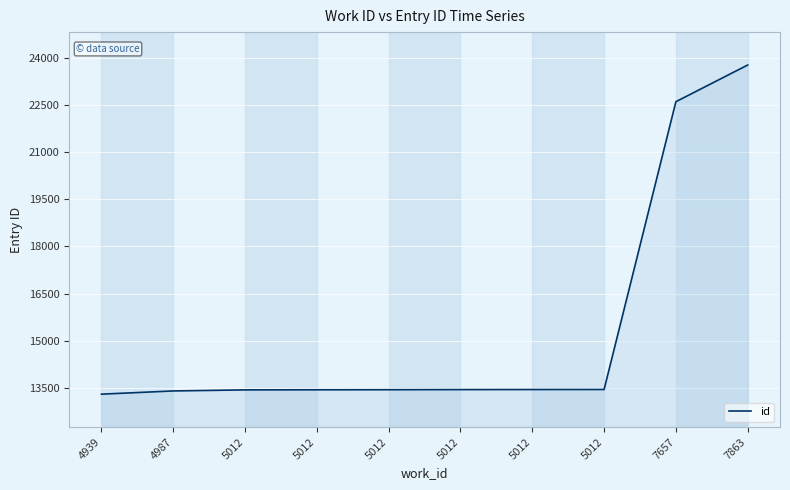

Does the chart have visible grid lines?

Yes